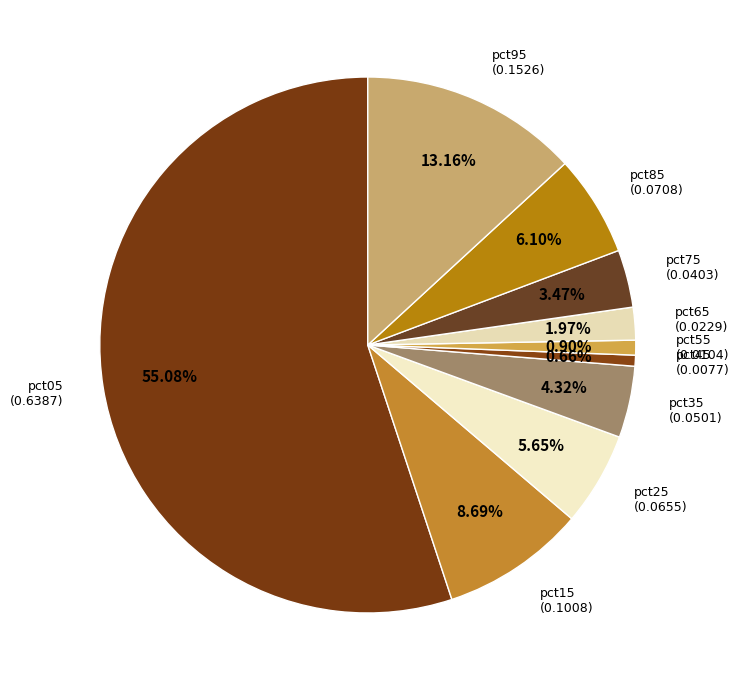

How many segments does this pie chart have?

10